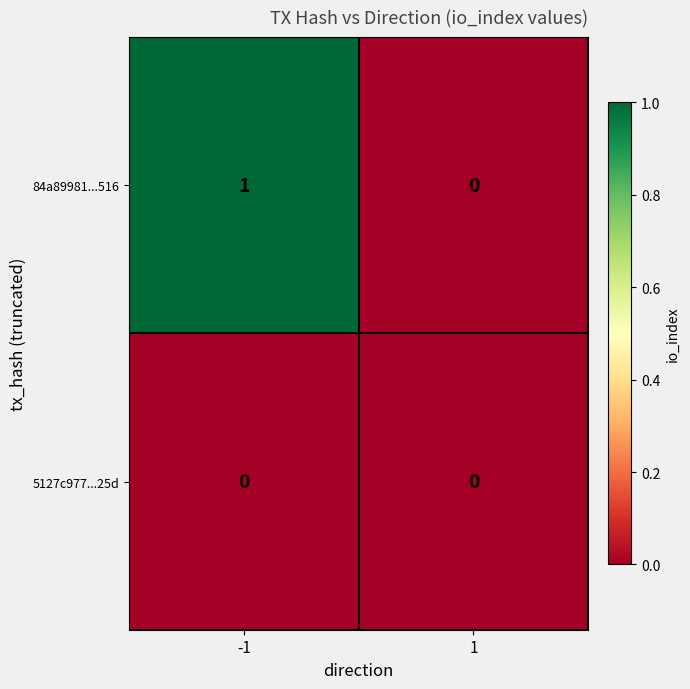

Which series has the largest total across all categories?

84a89981...516